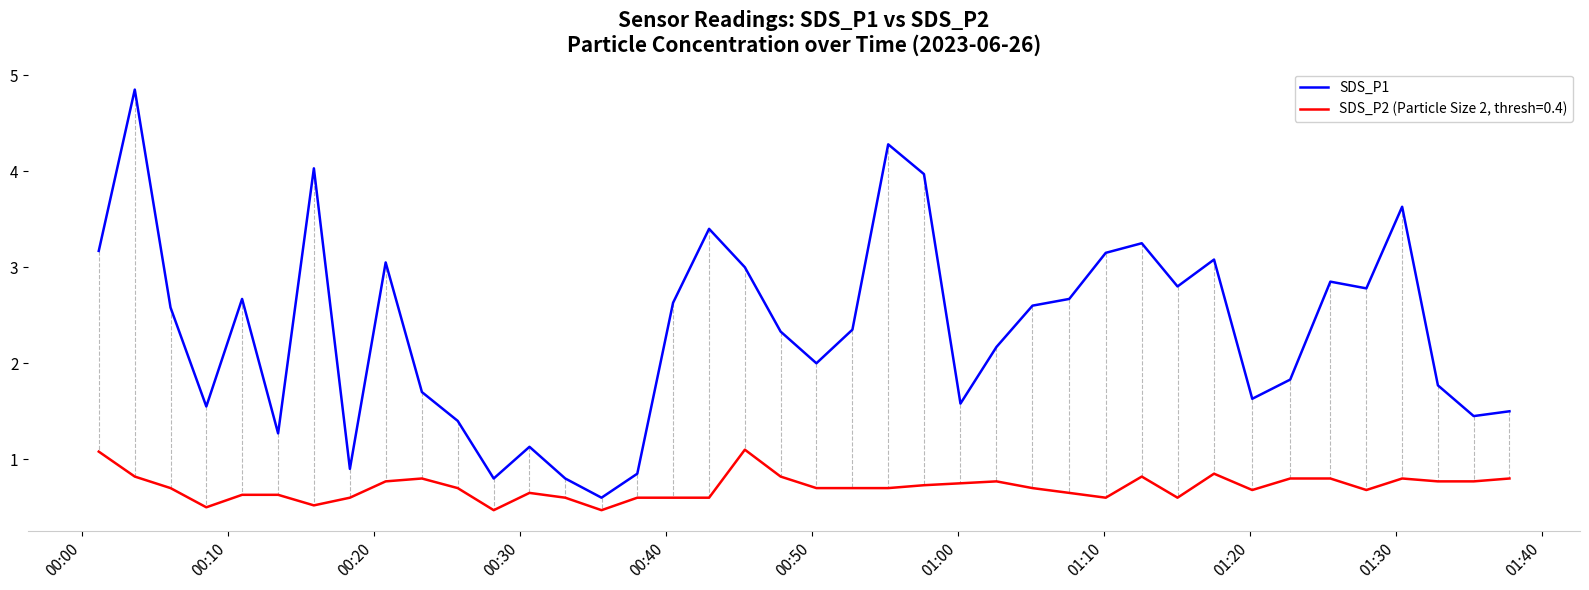

What is the lowest value of the SDS_P2 (Particle Size 2, thresh=0.4) series?

0.5